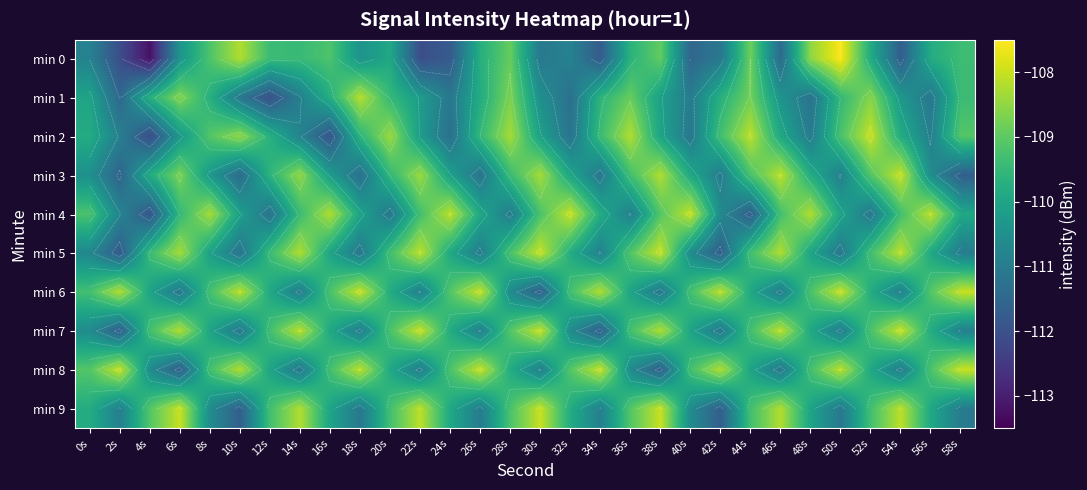

At which label does min 0 first exceed -109?

10s